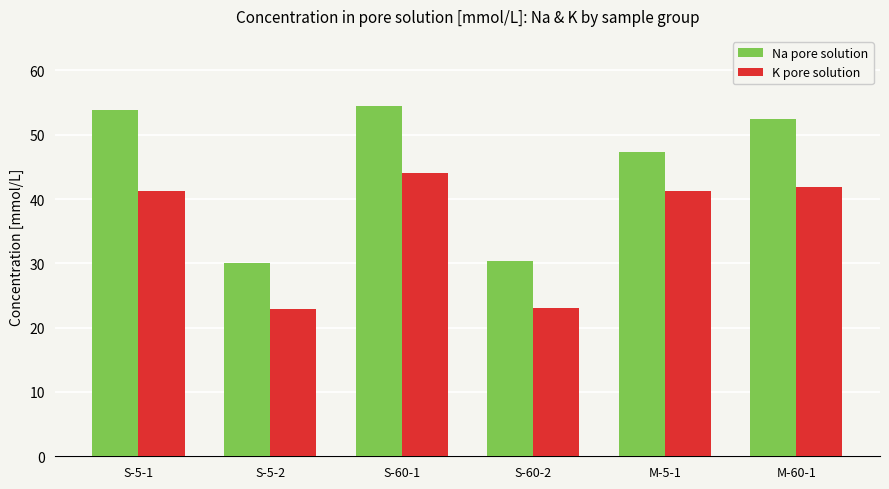

True or false: K pore solution has a value of 23.0 at S-60-2.

True